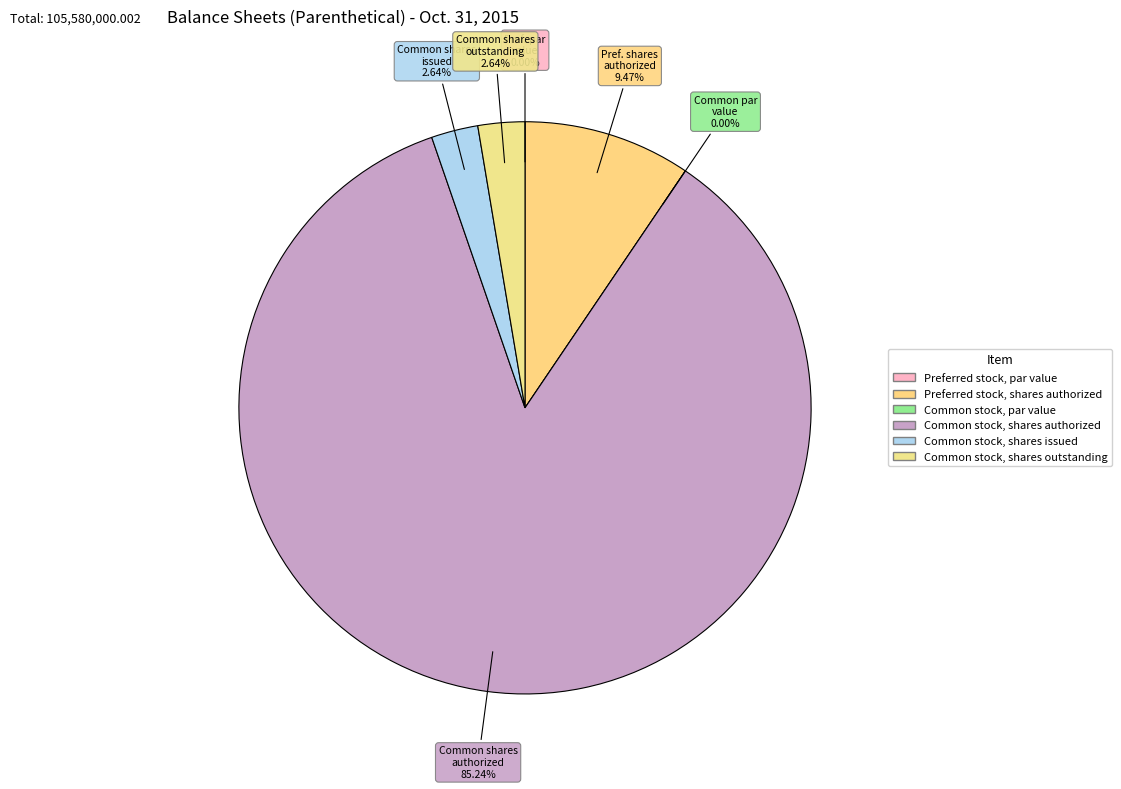

Combined, do Common stock, shares outstanding and Preferred stock, shares authorized account for over 50%?

No